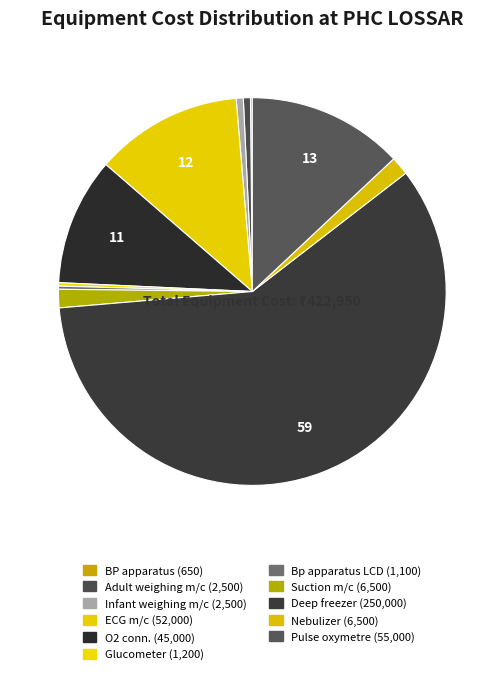

What portion of the pie excludes Nebulizer?

98.5%